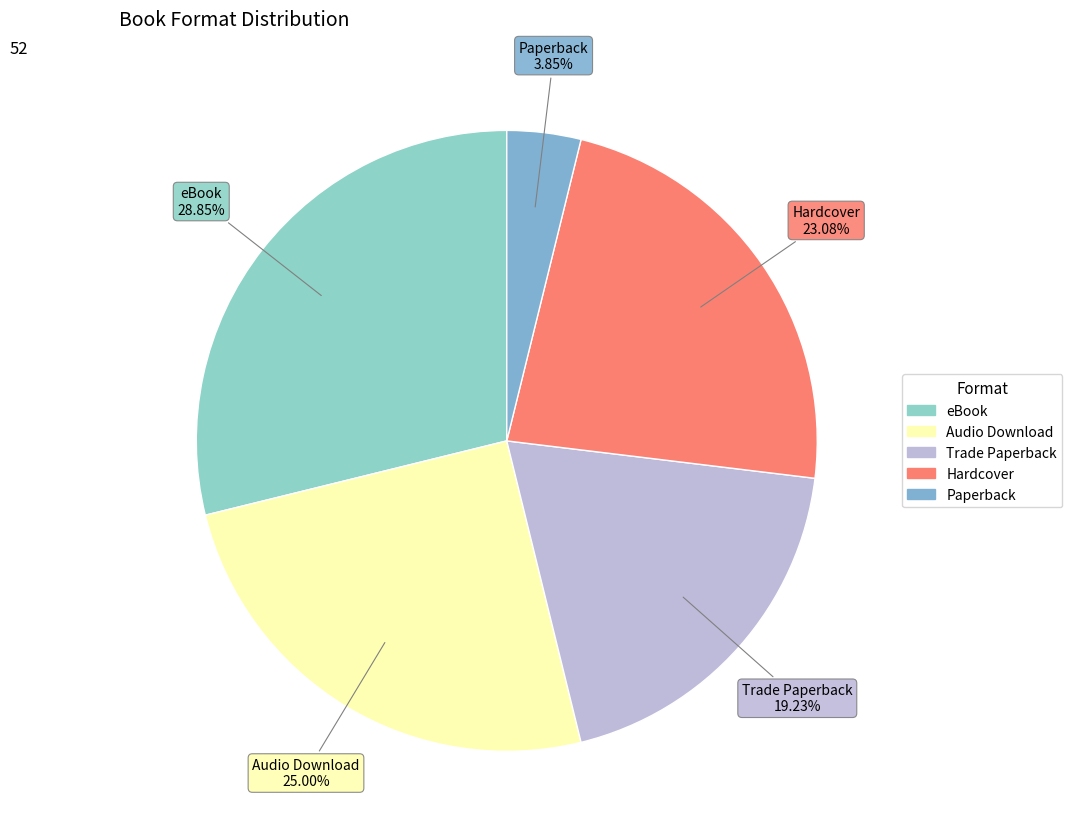

To the nearest percent, what portion does Audio Download represent?

25%